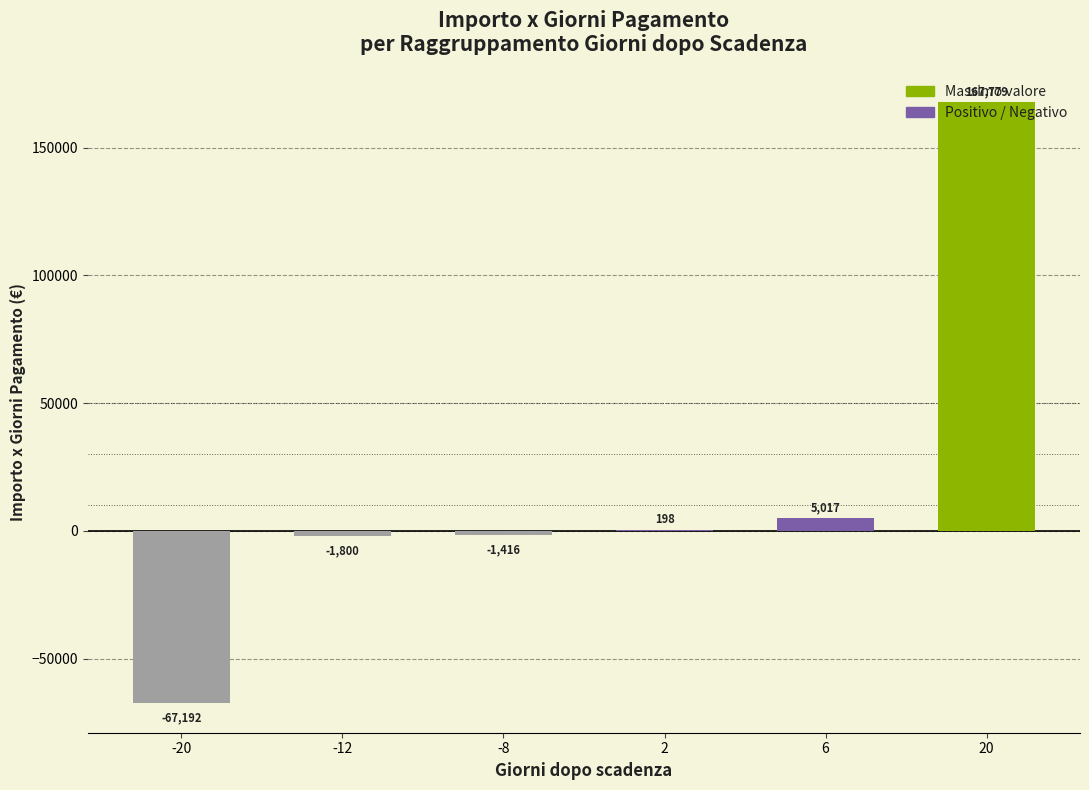

At which label is the value closest to 50293?

6